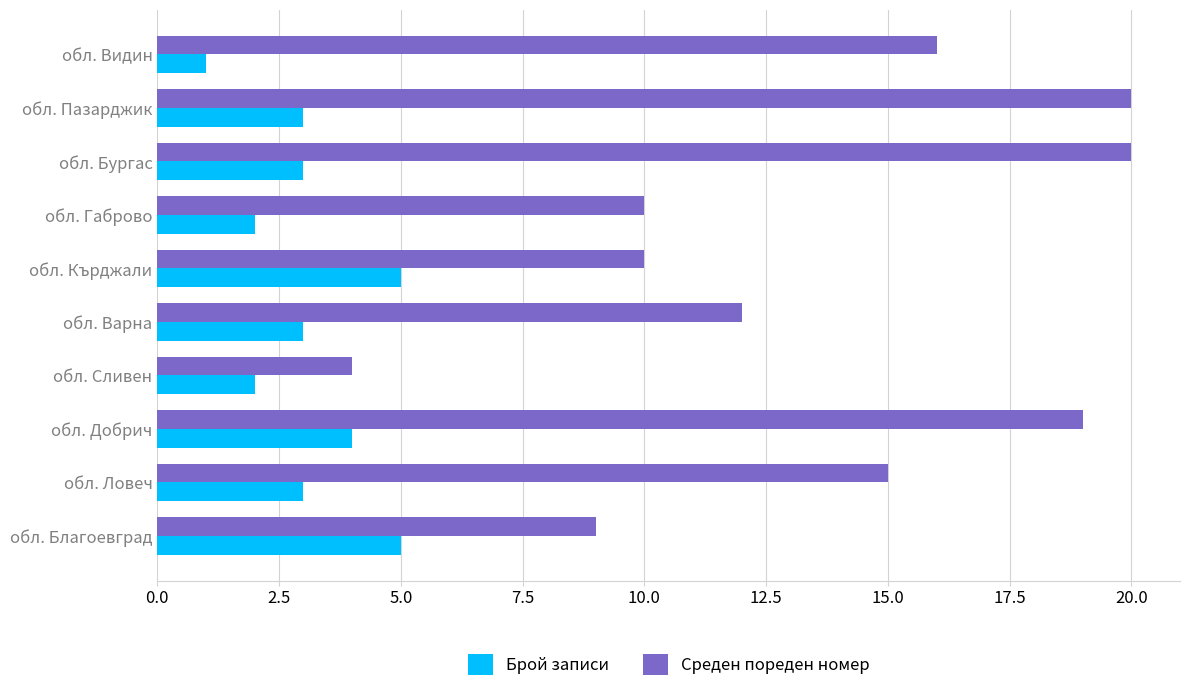

Which series changed the most between обл. Ловеч and обл. Кърджали?

Среден пореден номер